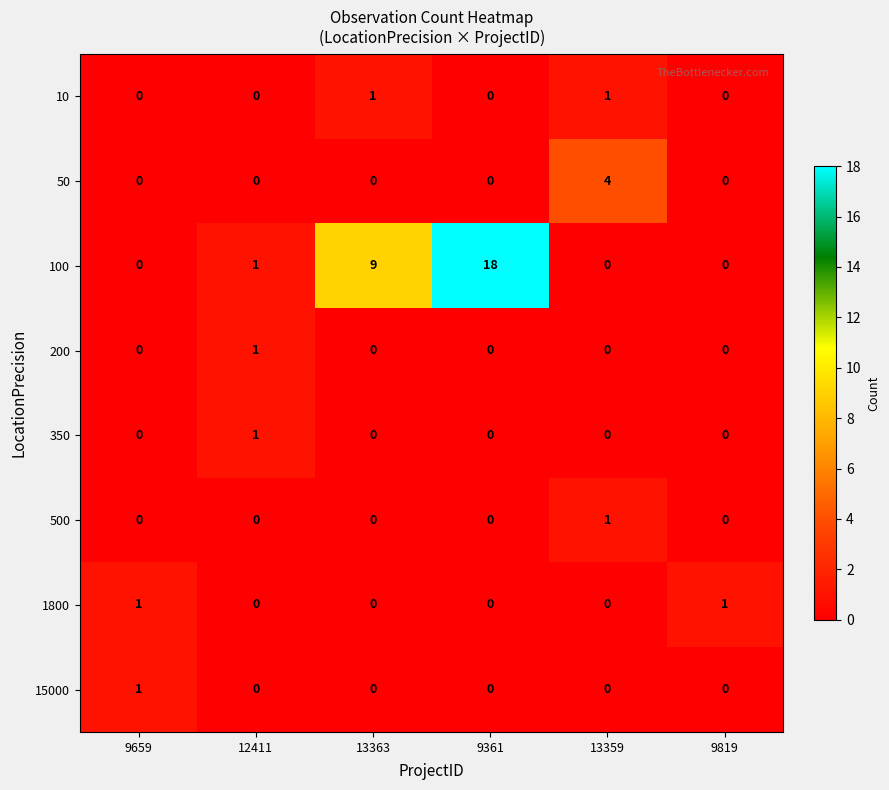

At which category is the sum across all series the highest?

9361